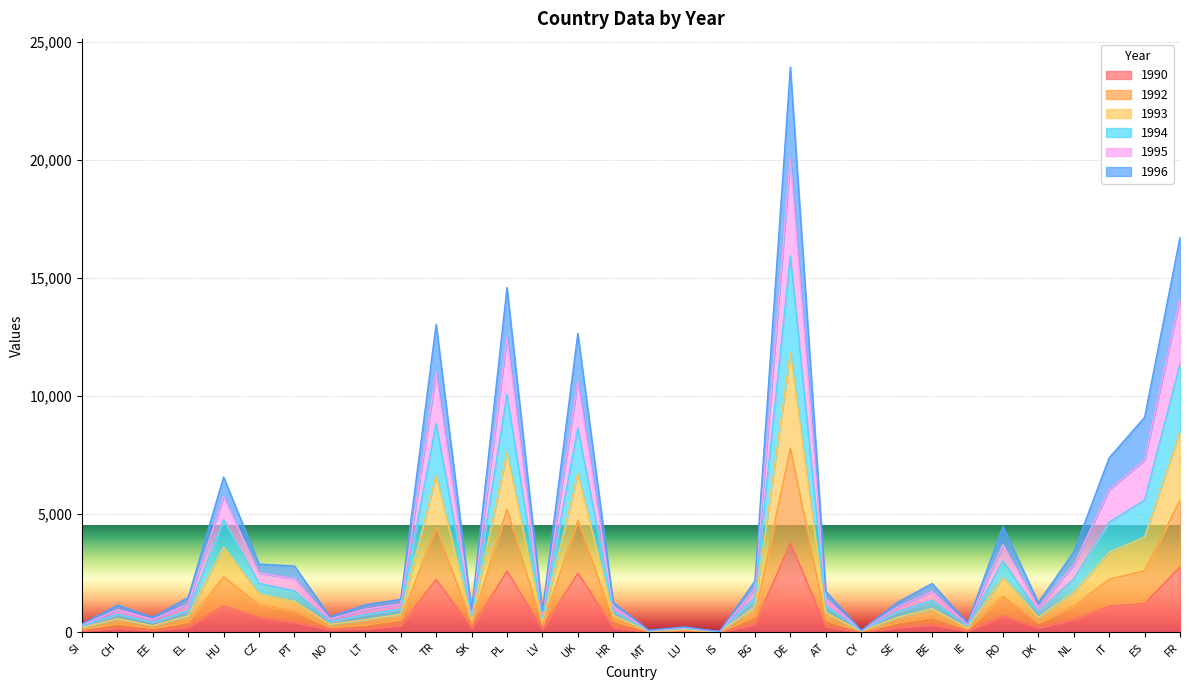

True or false: 1995 has more than 2 interior local peaks.

True